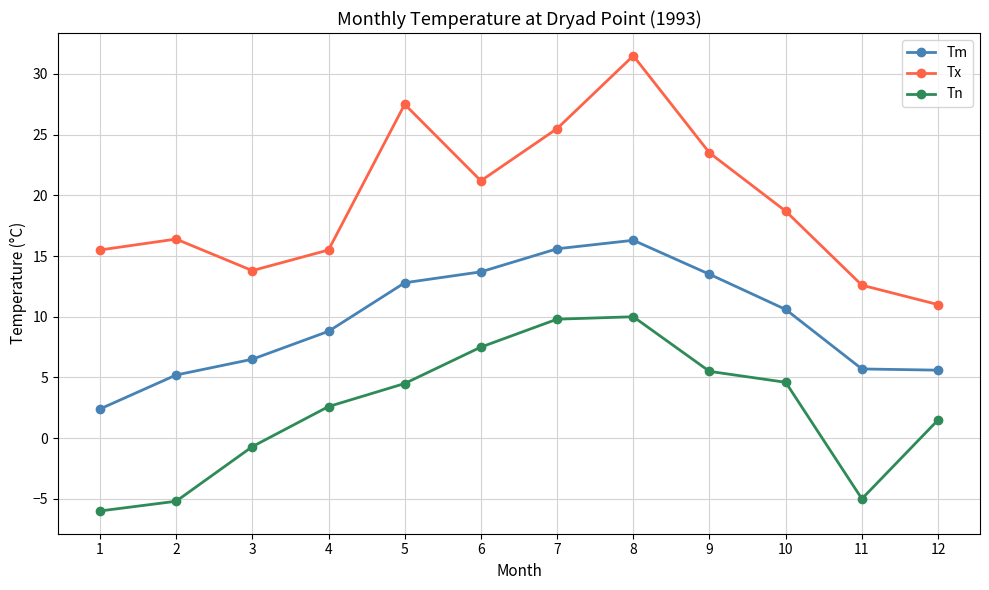

What is the value of the Tn point at the 2nd from the left?

-5.2